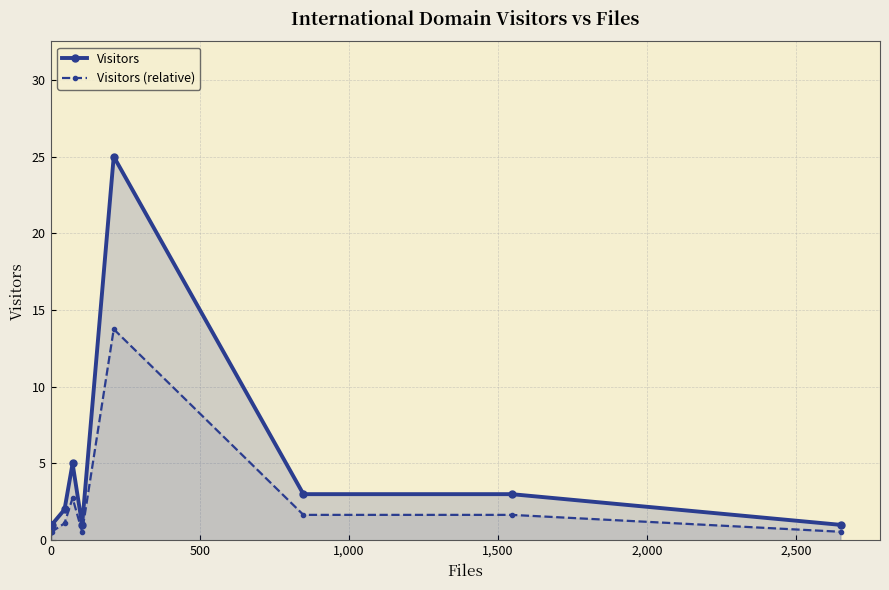

How many categories are shown in the chart?

12